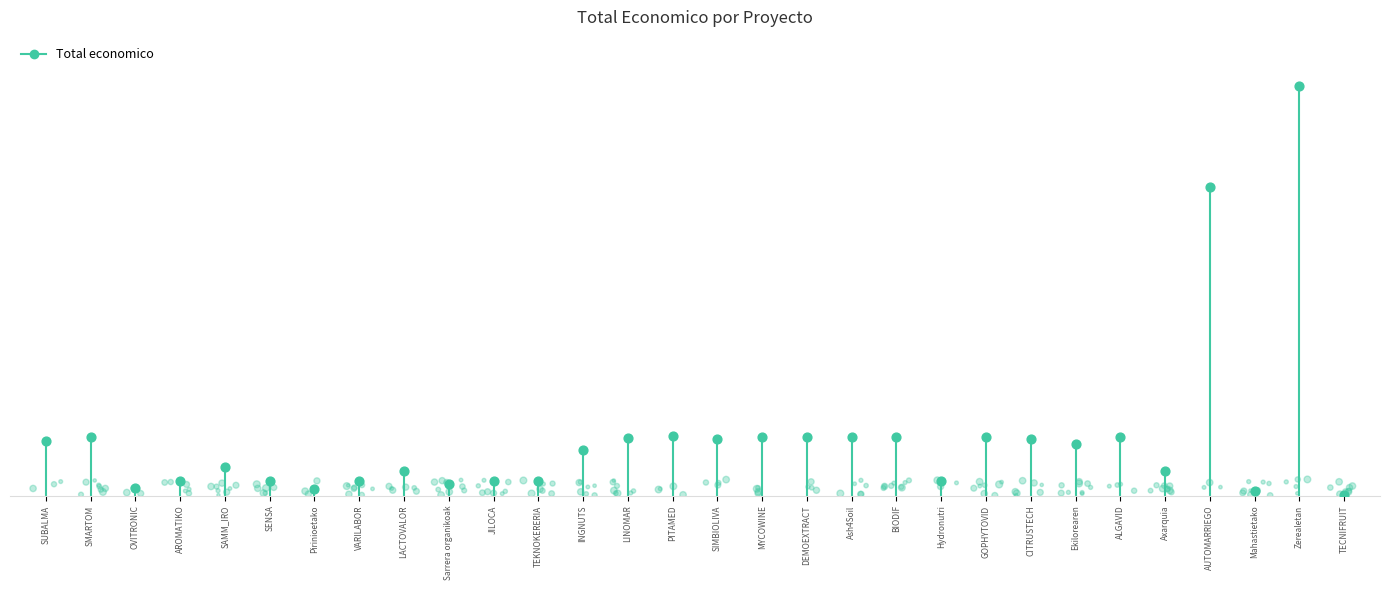

What is the change in value from SUBALMA to SMARTOM?

+564758